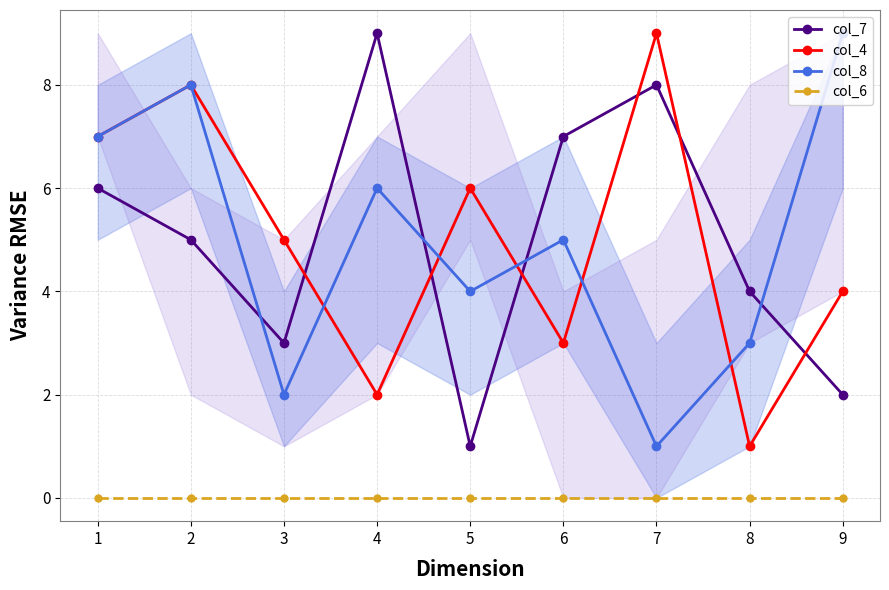

True or false: col_4 and col_6 cross at least once.

False